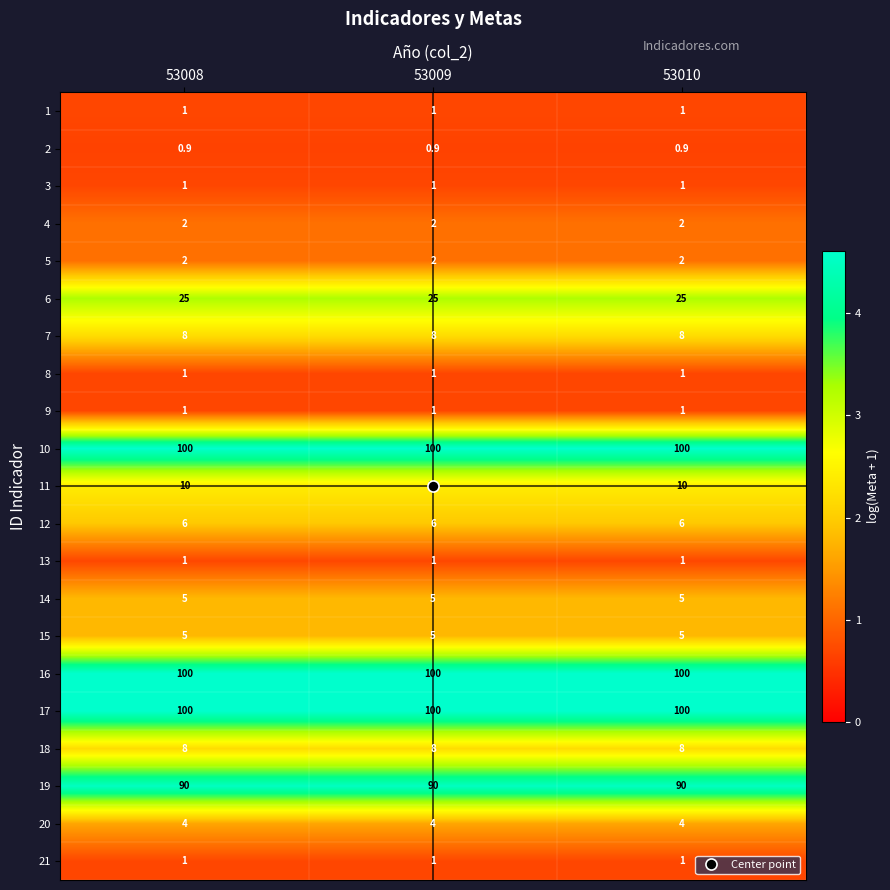

What is the sum of the 12 values at 53010 and 53009?

12.0